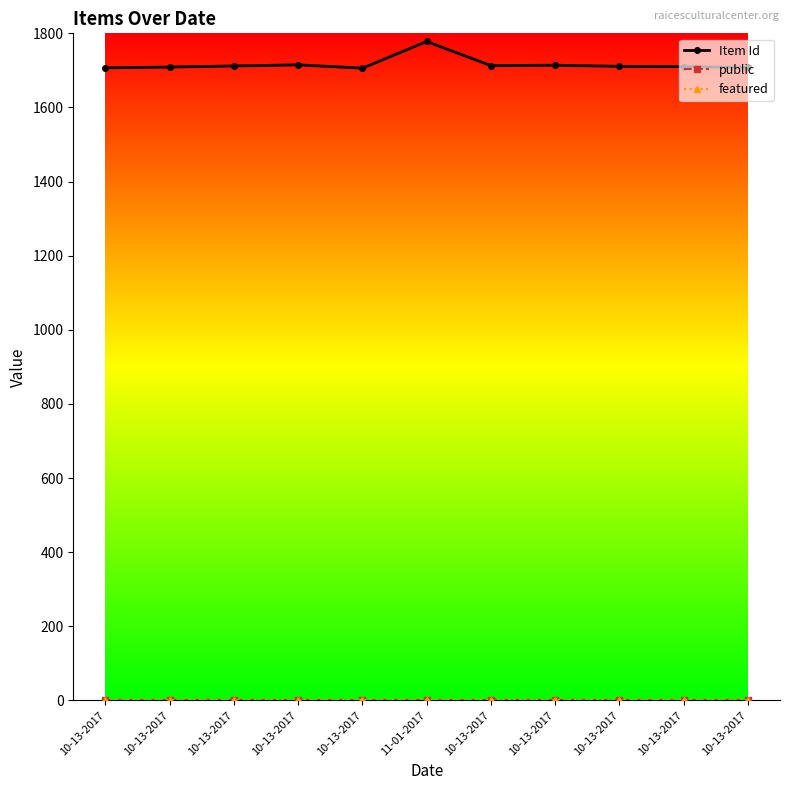

Is this an area chart (filled region under the line)?

No